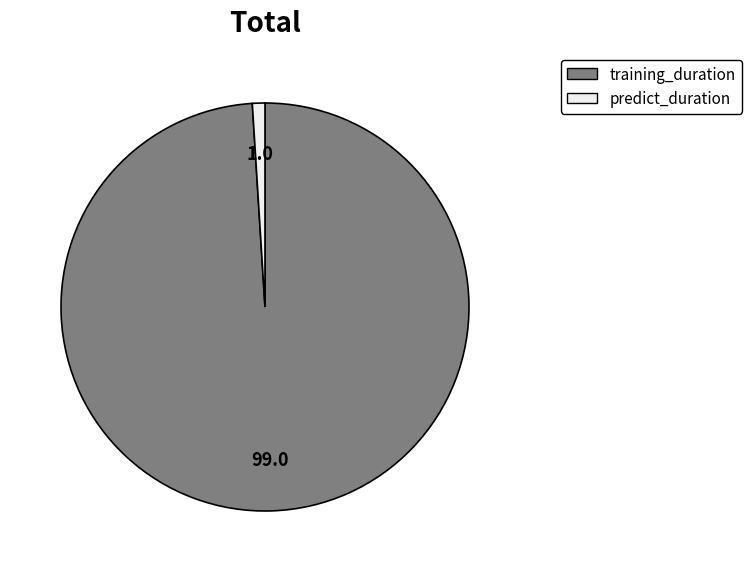

How many slices are in this pie chart?

2